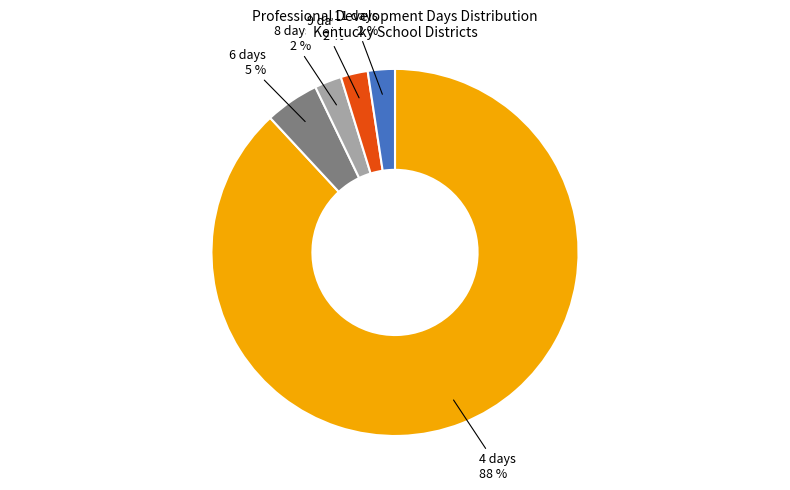

Which has a higher value, 6 days or 4 days?

4 days